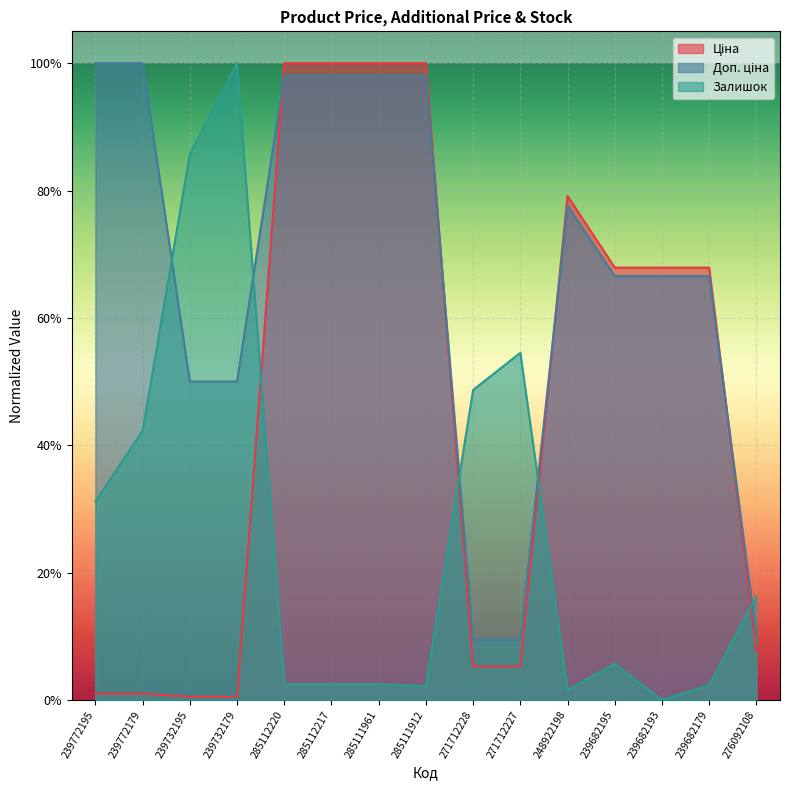

List the series in order of their peak value, lowest first.

Ціна, Доп. ціна, Залишок